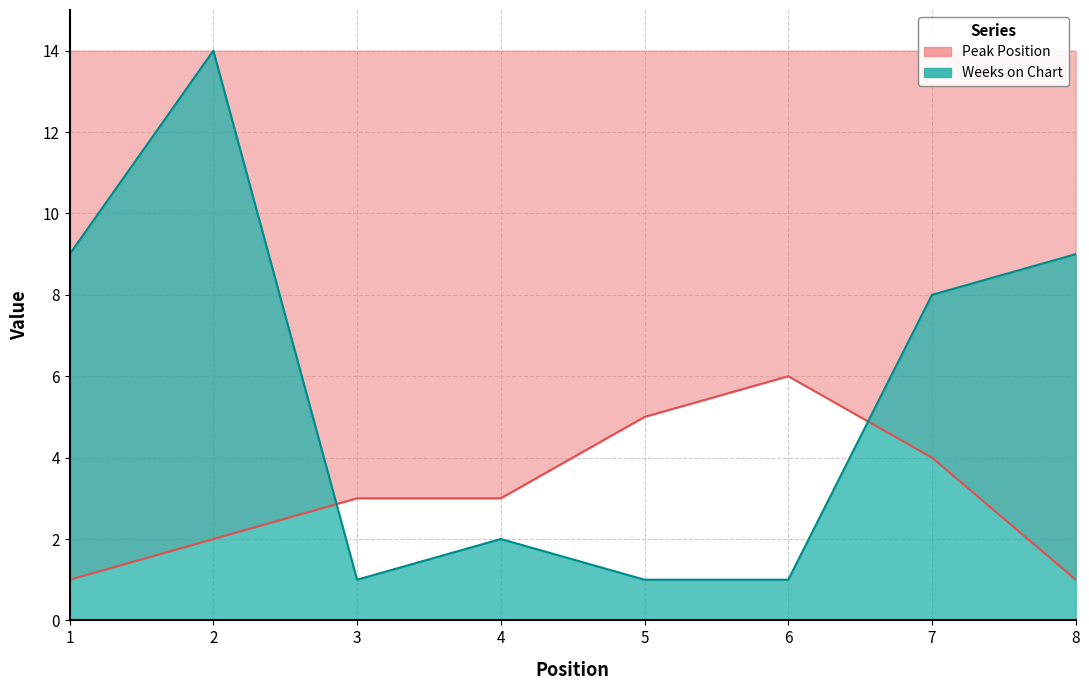

Reading right to left, transcribe all the data shown in this chart.

Peak Position: 8=1	7=4	6=6	5=5	4=3	3=3	2=2	1=1
Weeks on Chart: 8=9	7=8	6=1	5=1	4=2	3=1	2=14	1=9